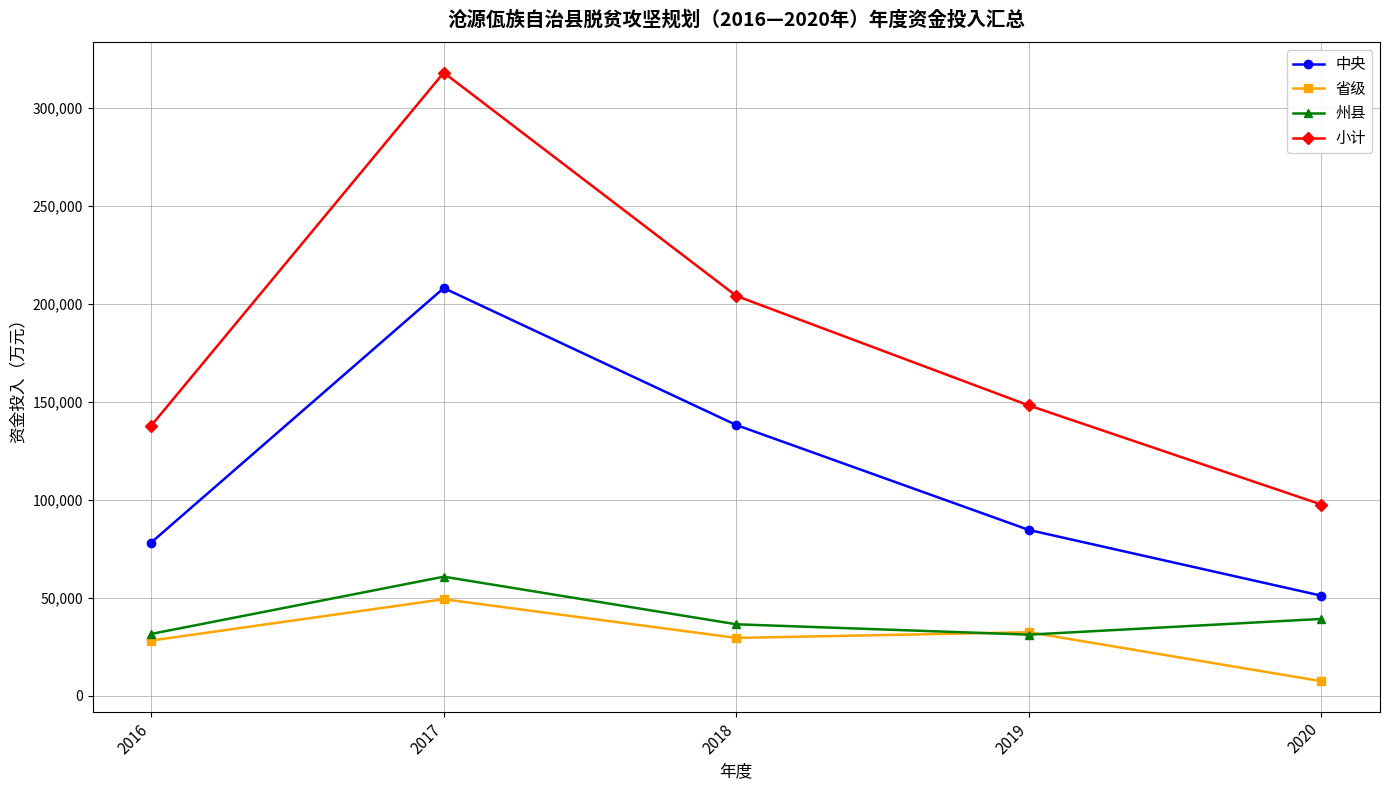

What is the sum of the 省级 values at 2020 and 2019?

39733.9